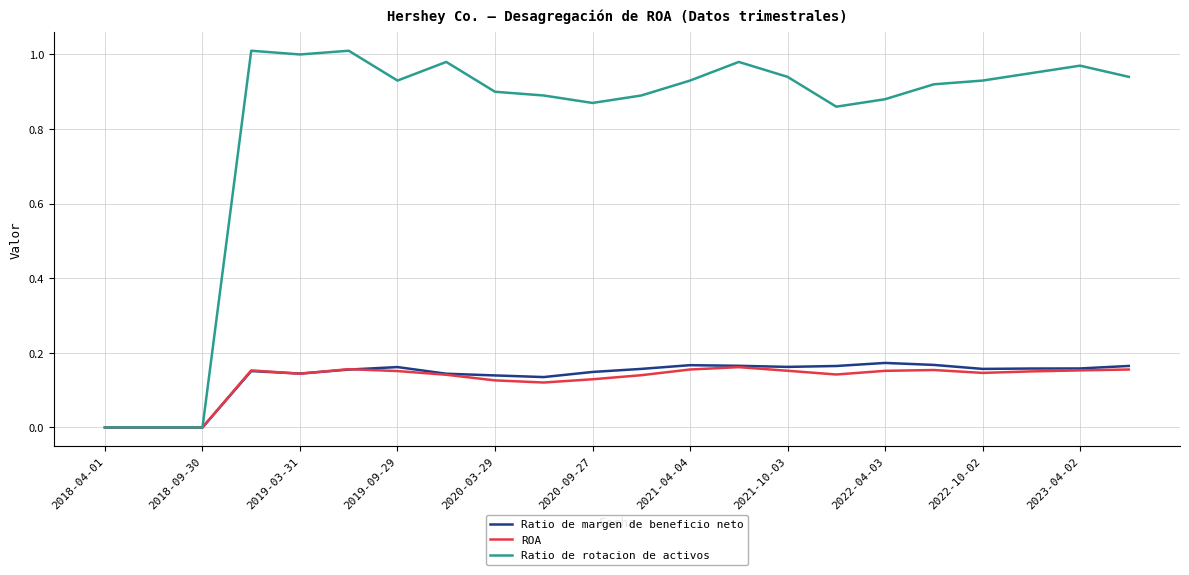

Which series has the largest total across all categories?

Ratio de rotacion de activos